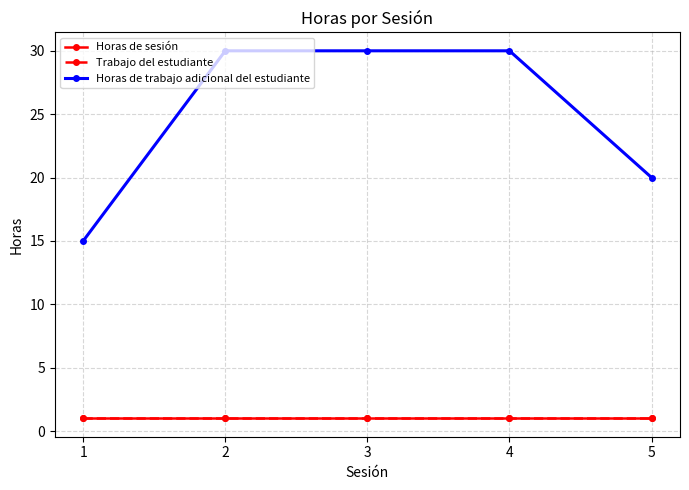

Read the Horas de sesión value at 1.

1